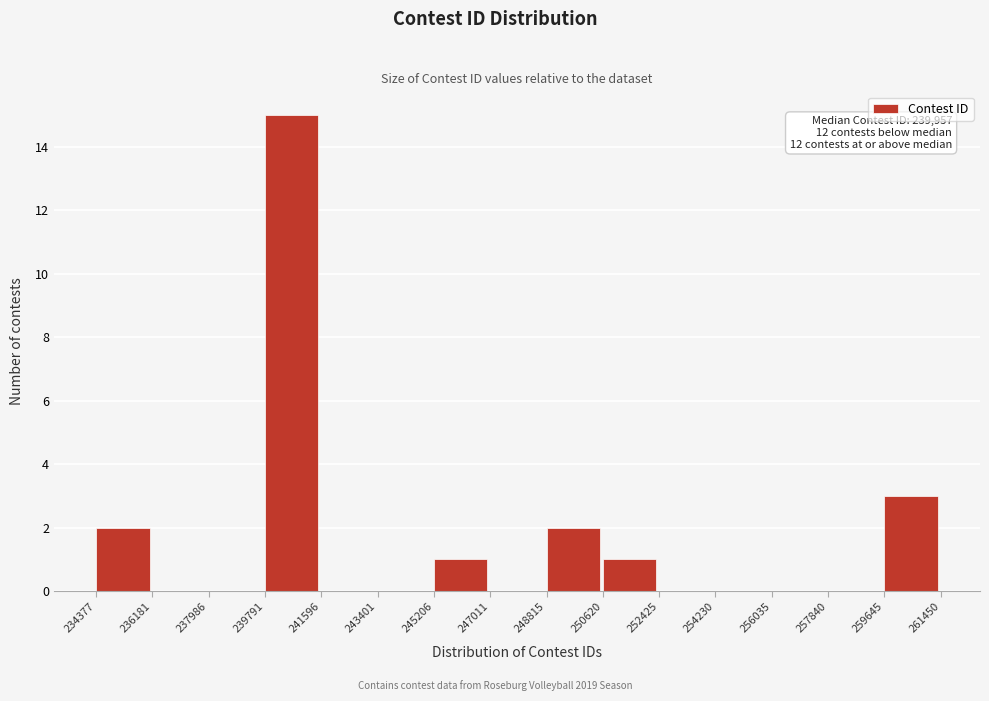

Over which range of the x-axis is the bar tallest?

239791 to 241596